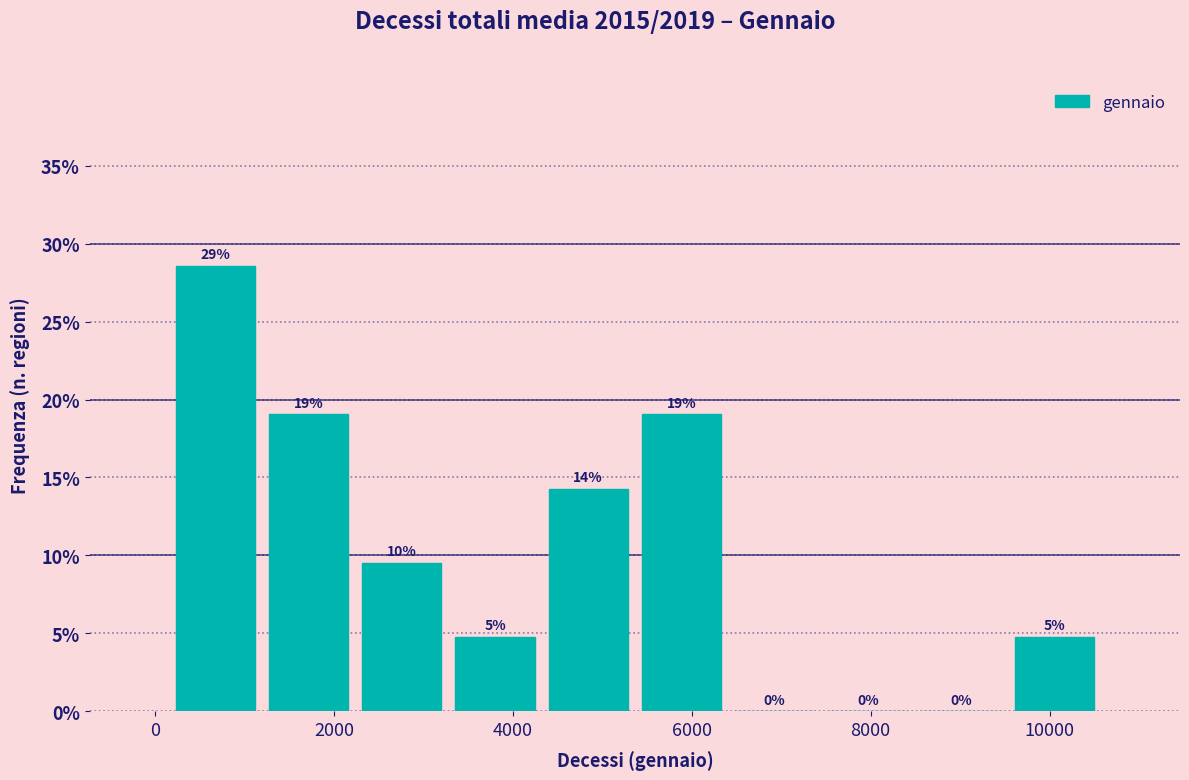

Which range on the x-axis has the tallest bar?

200 to 1200